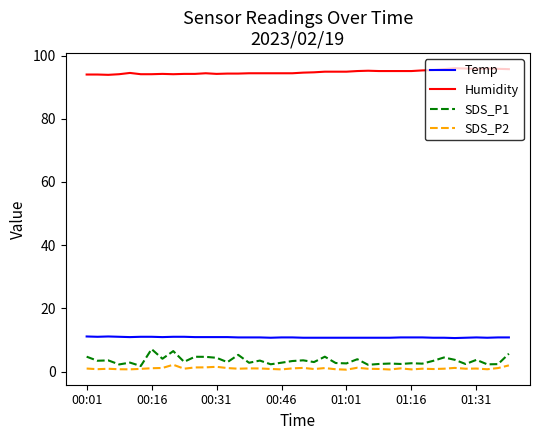

Rank the series by their maximum value, from lowest to highest.

SDS_P2, SDS_P1, Temp, Humidity